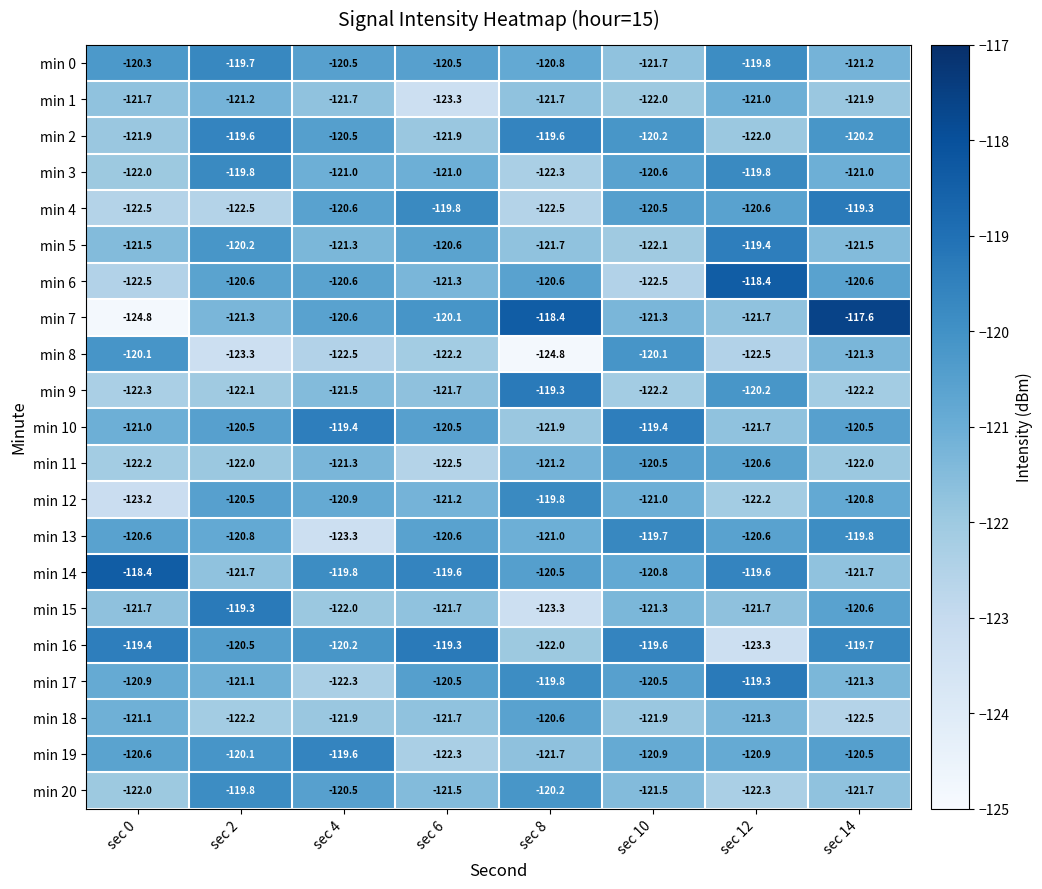

What is the average value of the min 16 series?

-120.5